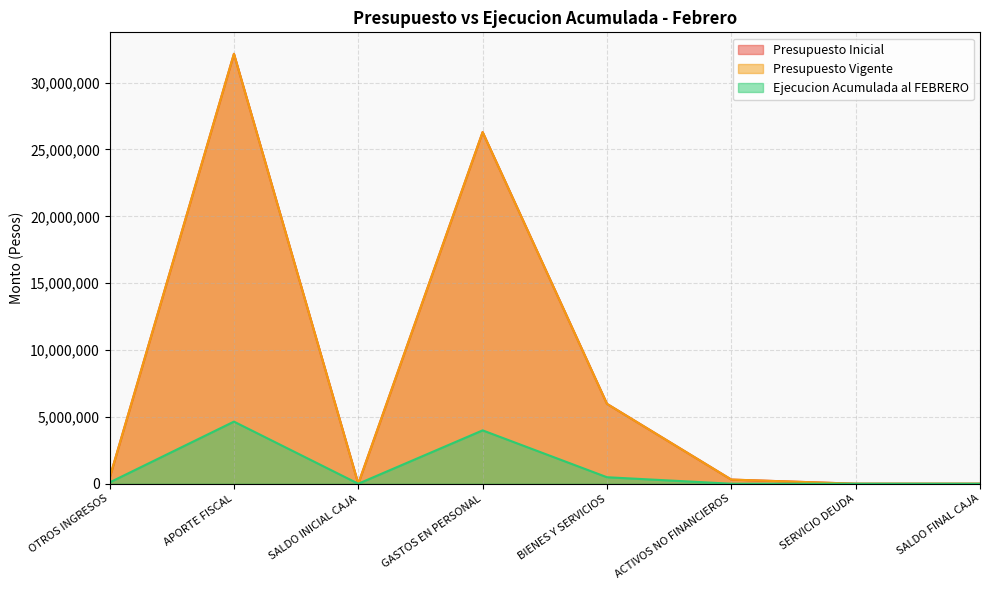

What is the sum of the Presupuesto Vigente values at OTROS INGRESOS and GASTOS EN PERSONAL?

26730807